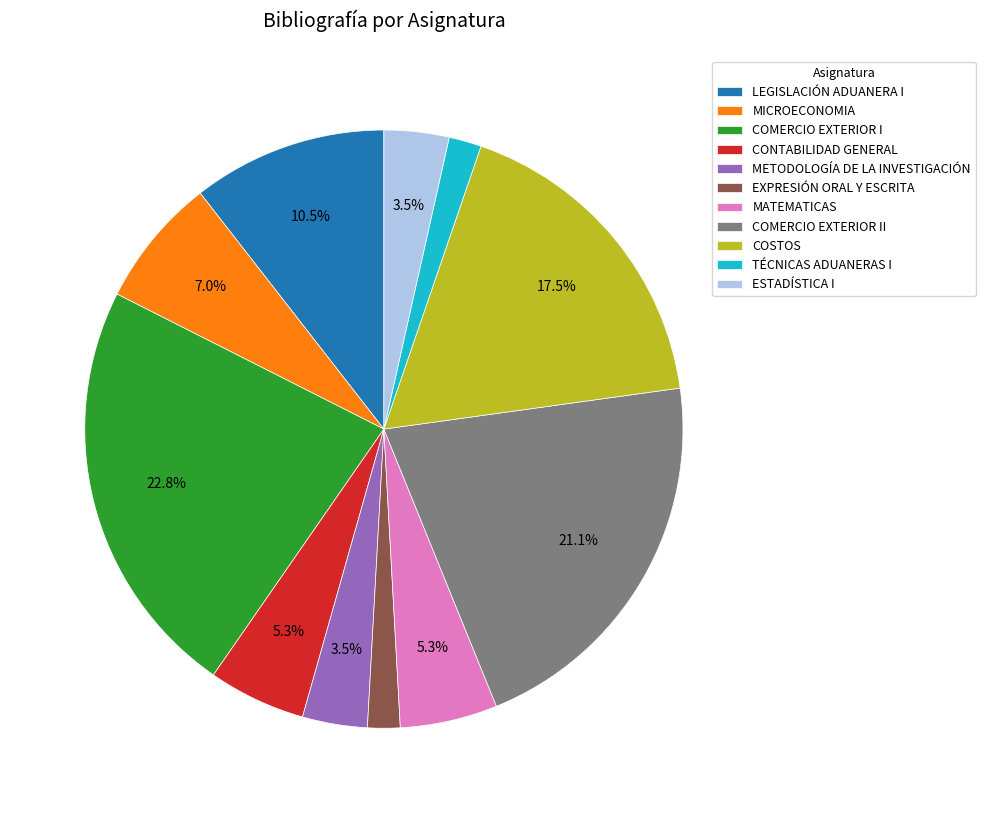

Between METODOLOGÍA DE LA INVESTIGACIÓN and COSTOS, which is larger?

COSTOS